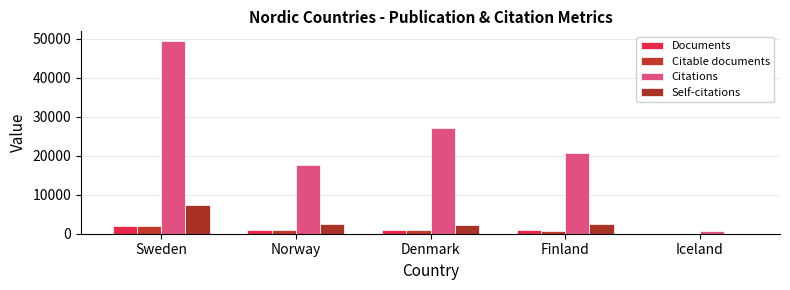

What position from the right is Denmark?

3